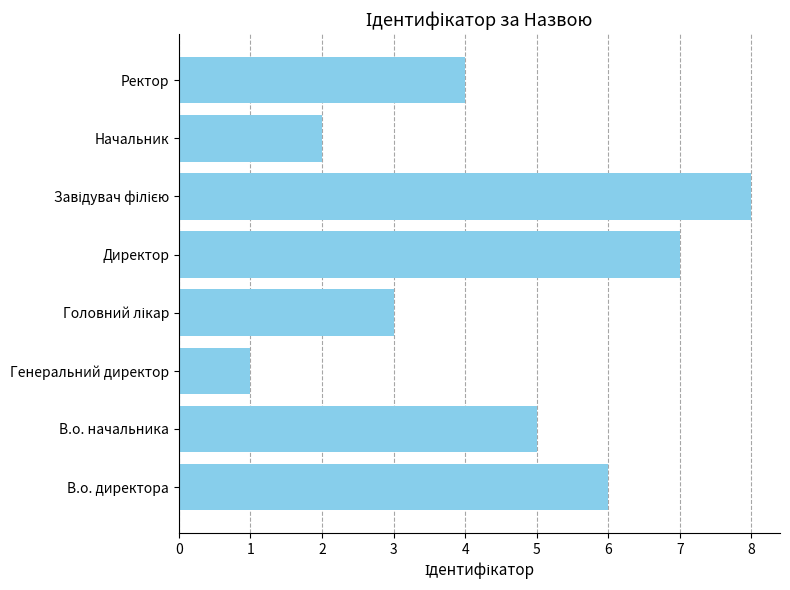

What is the greatest value displayed?

8